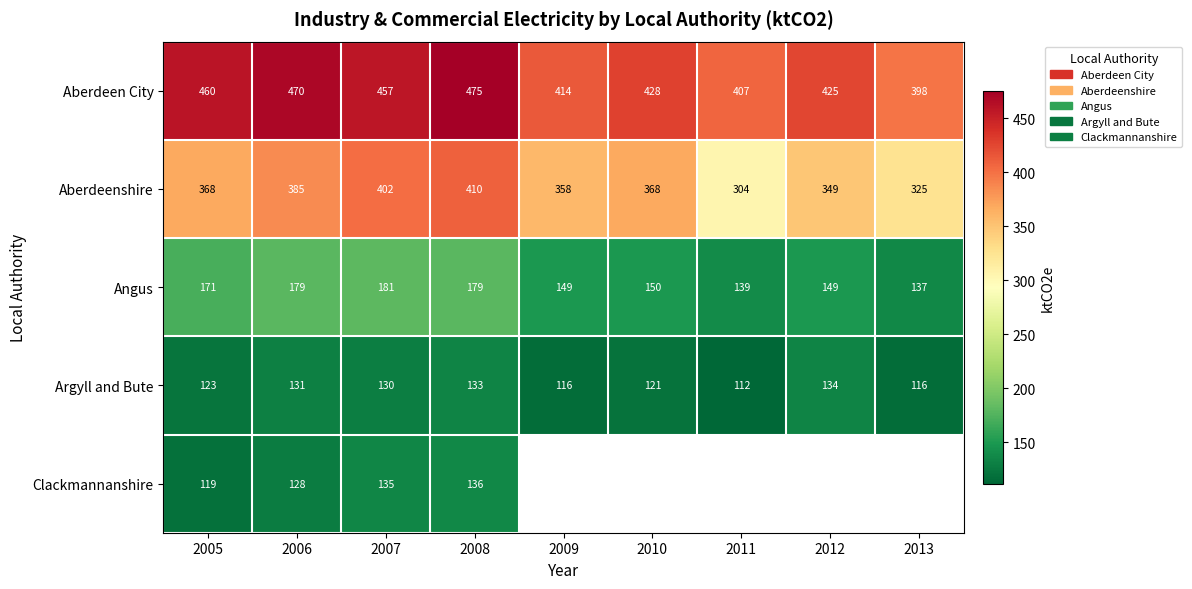

What is the spread (max minus min) of values at 2009?

297.6